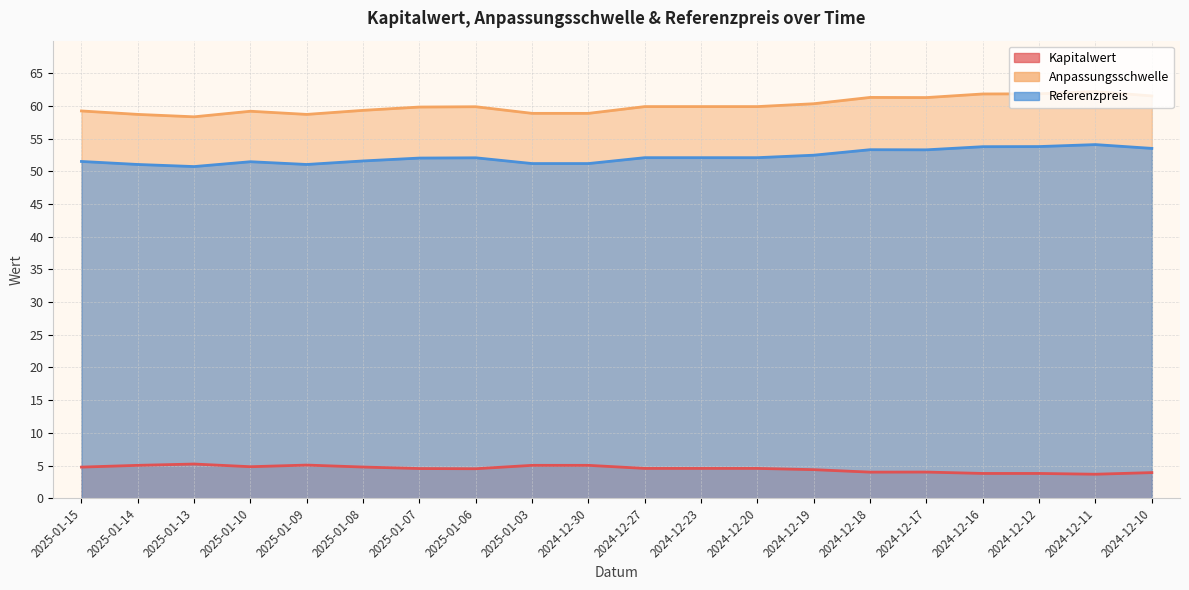

Reading left to right, transcribe all the data shown in this chart.

Kapitalwert: 2025-01-15=4.8	2025-01-14=5.0	2025-01-13=5.2	2025-01-10=4.8	2025-01-09=5.1	2025-01-08=4.8	2025-01-07=4.5	2025-01-06=4.5	2025-01-03=5.0	2024-12-30=5.0	2024-12-27=4.6	2024-12-23=4.6	2024-12-20=4.6	2024-12-19=4.4	2024-12-18=4.0	2024-12-17=4.0	2024-12-16=3.8	2024-12-12=3.8	2024-12-11=3.7	2024-12-10=3.9
Anpassungsschwelle: 2025-01-15=59.2	2025-01-14=58.7	2025-01-13=58.4	2025-01-10=59.2	2025-01-09=58.7	2025-01-08=59.3	2025-01-07=59.8	2025-01-06=59.9	2025-01-03=58.9	2024-12-30=58.9	2024-12-27=59.9	2024-12-23=59.9	2024-12-20=59.9	2024-12-19=60.4	2024-12-18=61.3	2024-12-17=61.3	2024-12-16=61.8	2024-12-12=61.9	2024-12-11=62.2	2024-12-10=61.5
Referenzpreis: 2025-01-15=51.5	2025-01-14=51.1	2025-01-13=50.7	2025-01-10=51.5	2025-01-09=51.1	2025-01-08=51.6	2025-01-07=52.0	2025-01-06=52.1	2025-01-03=51.2	2024-12-30=51.2	2024-12-27=52.1	2024-12-23=52.1	2024-12-20=52.1	2024-12-19=52.5	2024-12-18=53.3	2024-12-17=53.3	2024-12-16=53.8	2024-12-12=53.8	2024-12-11=54.1	2024-12-10=53.5